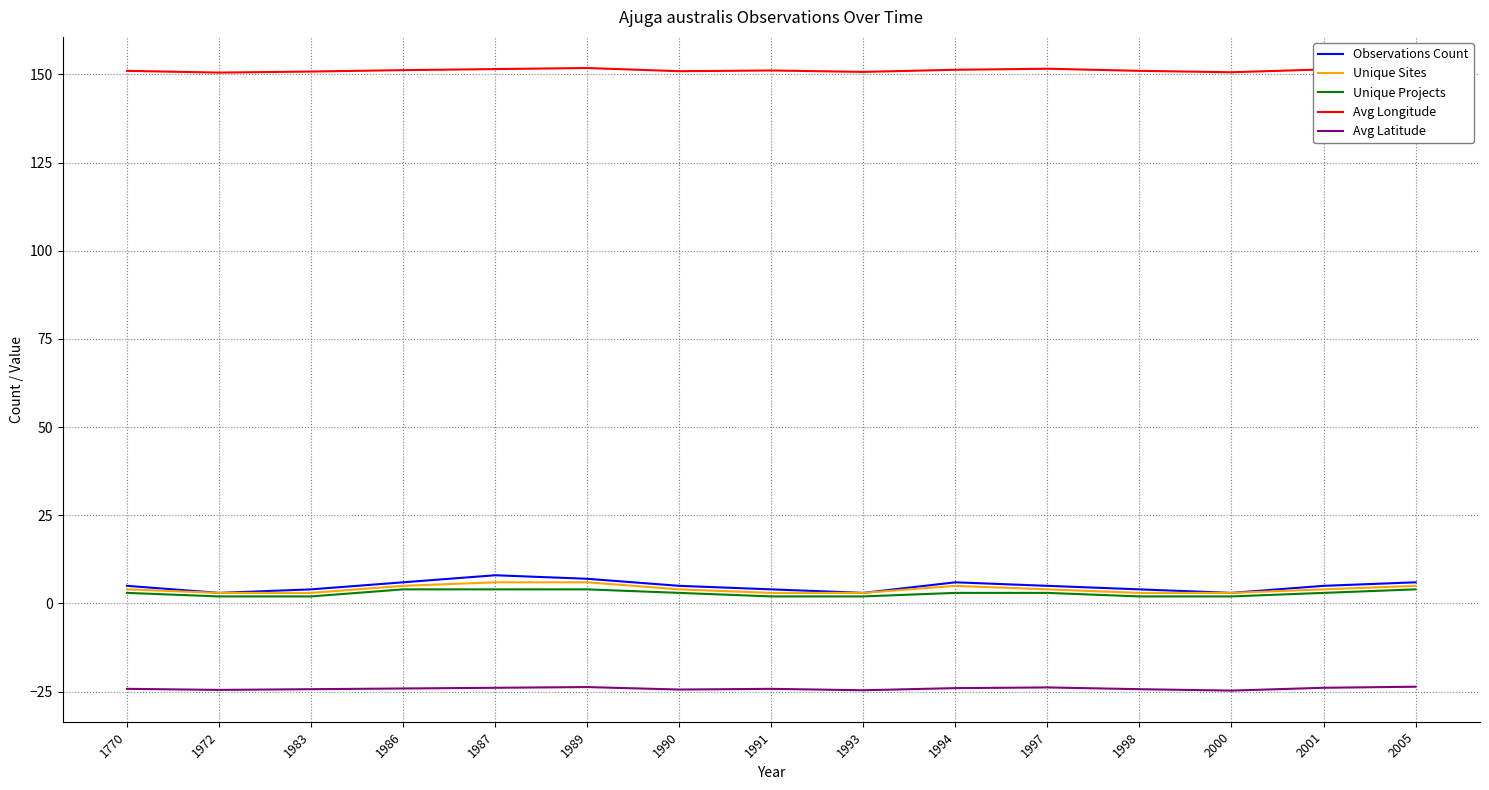

What is the spread (max minus min) of values at 1991?

175.3